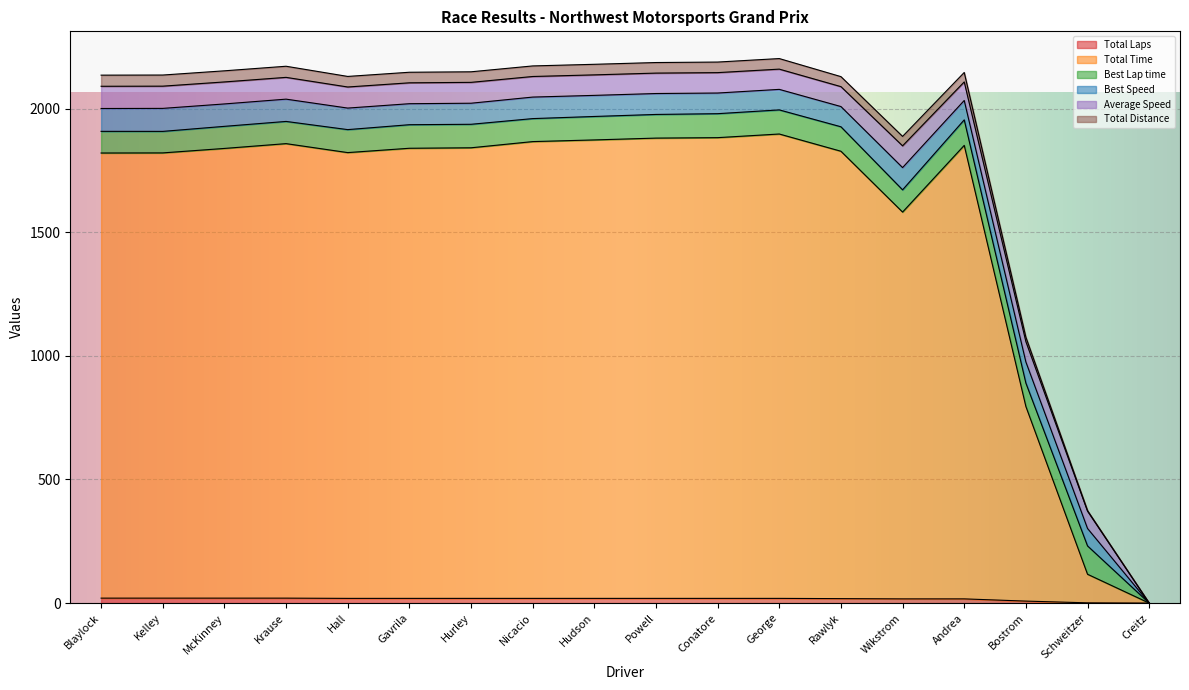

At how many categories does at least one series exceed 1484?

15